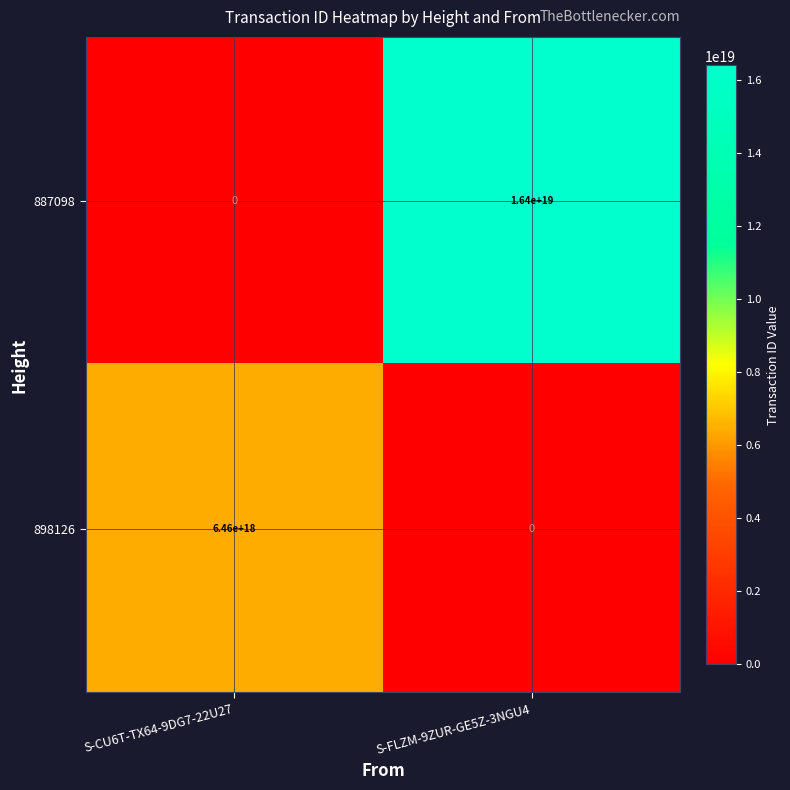

At which label is 887098 closest to 8200000000000000000?

S-CU6T-TX64-9DG7-22U27